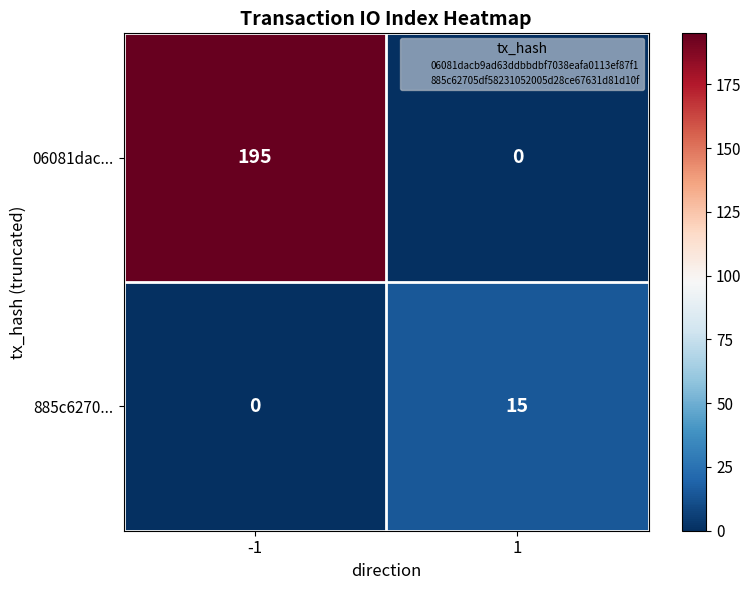

What is the spread (max minus min) of values at -1?

195